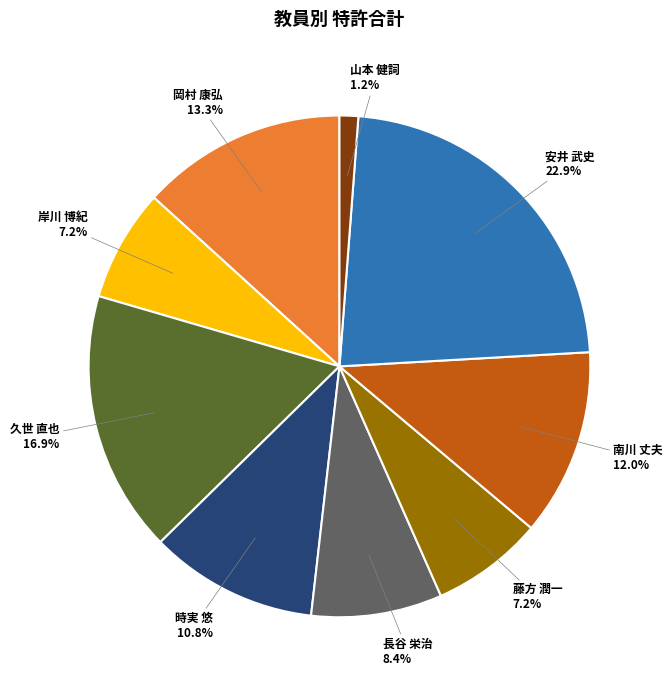

Is there a majority slice in this chart?

No